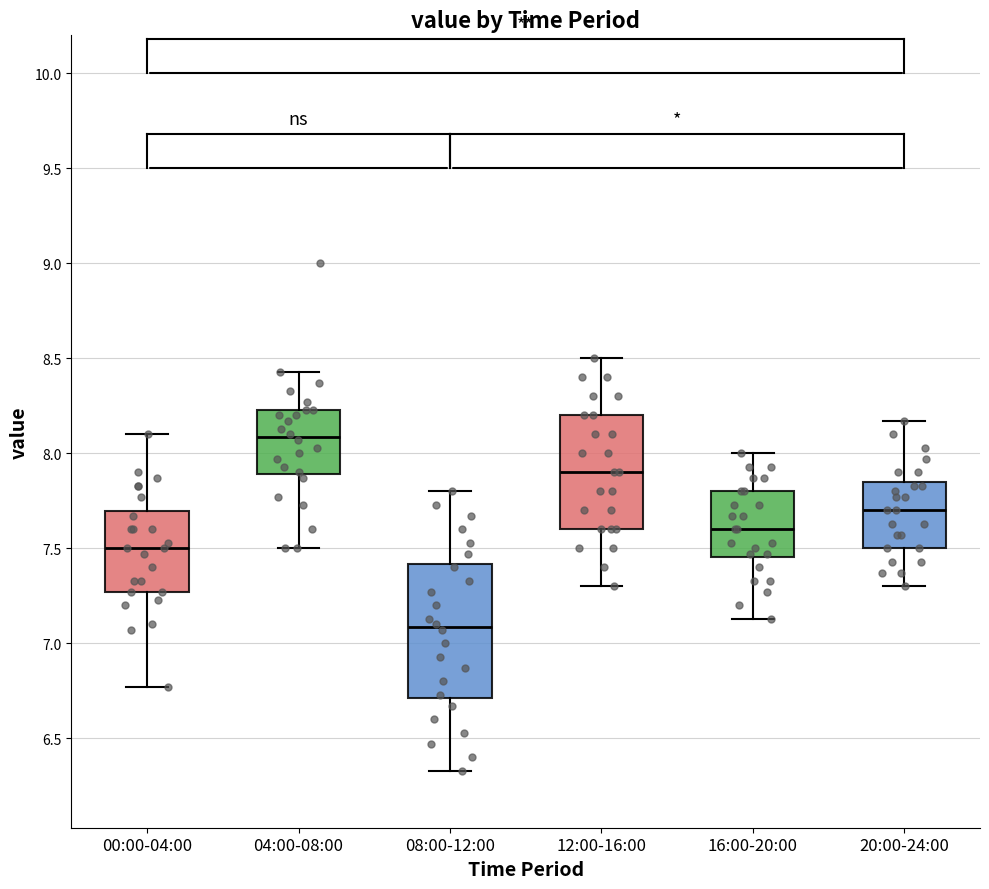

Which box has the highest median line?

04:00-08:00